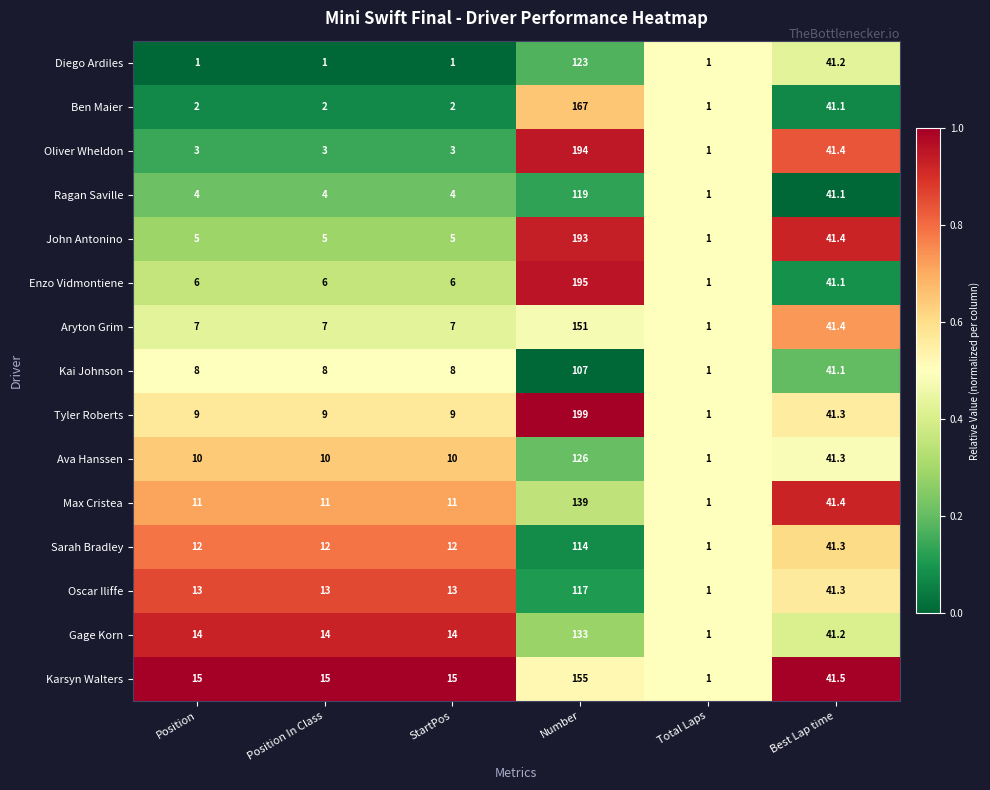

What value does the Ben Maier series have at Position In Class?

2.0